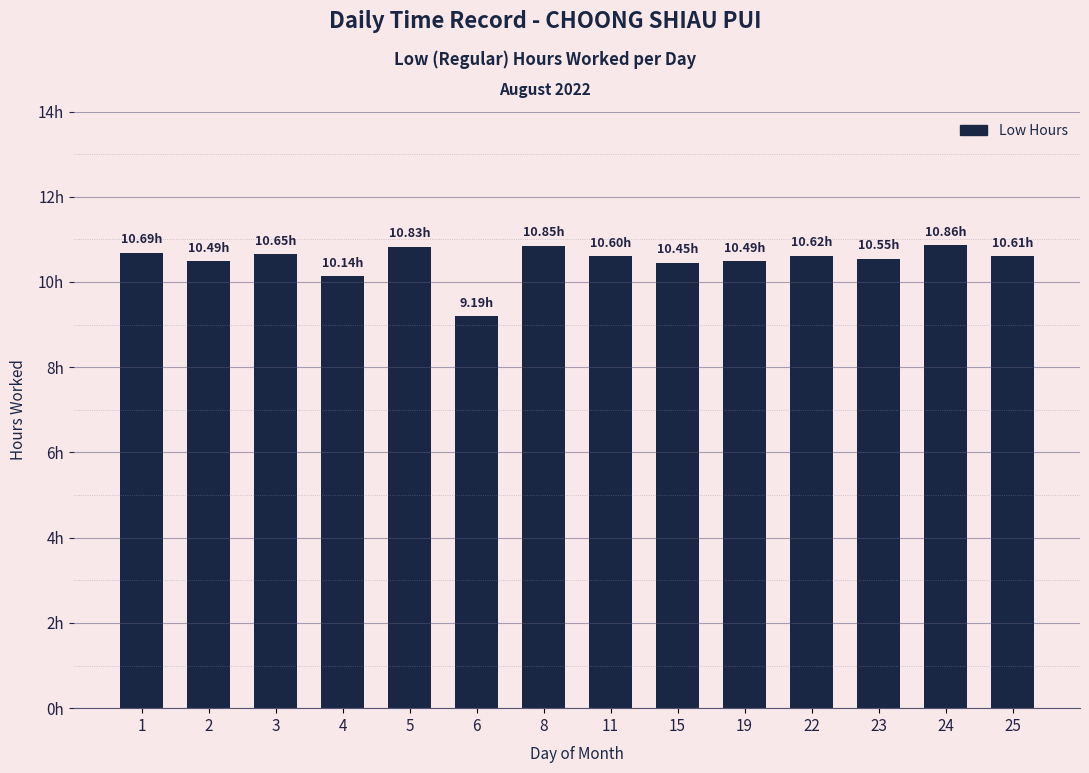

What is the sum of the values at 15 and 11?

21.0